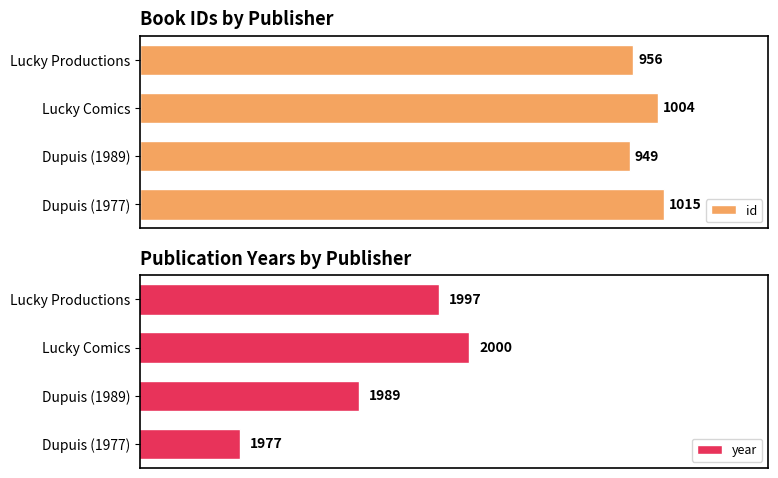

What is the value of the year bar at the 3rd from the left?

1989